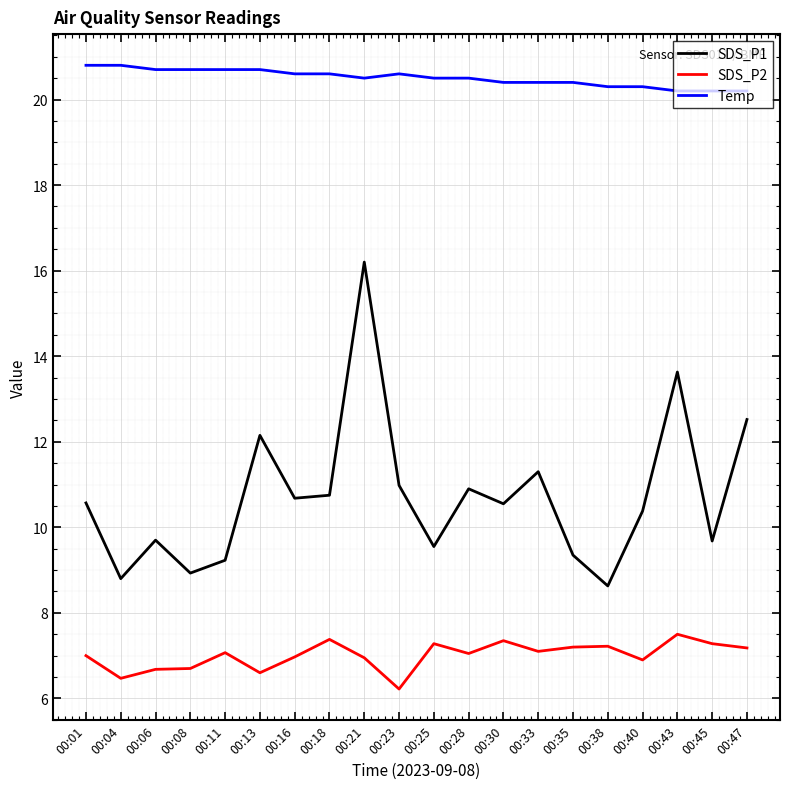

True or false: SDS_P2 has more than 2 points higher than both neighbors.

True